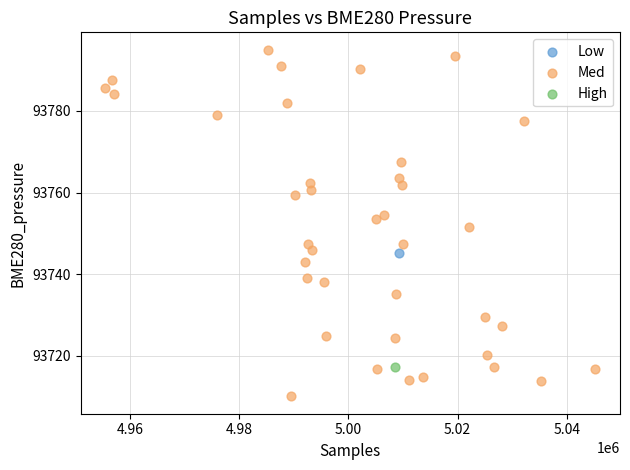

What are all the series names shown in the legend?

Low, Med, High